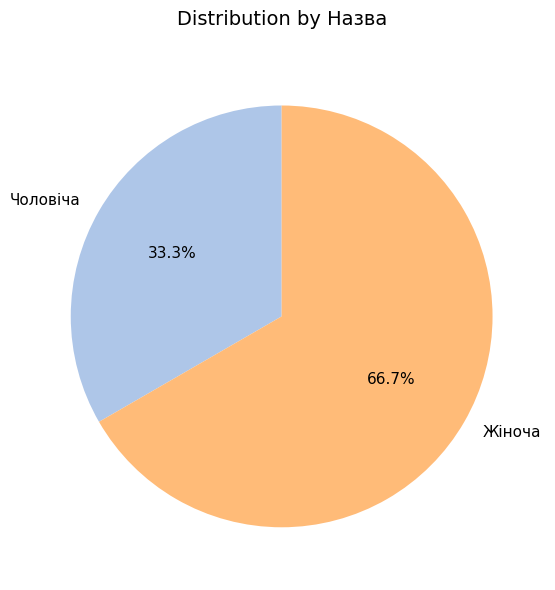

What percentage is the Чоловіча slice, to the nearest percent?

33%